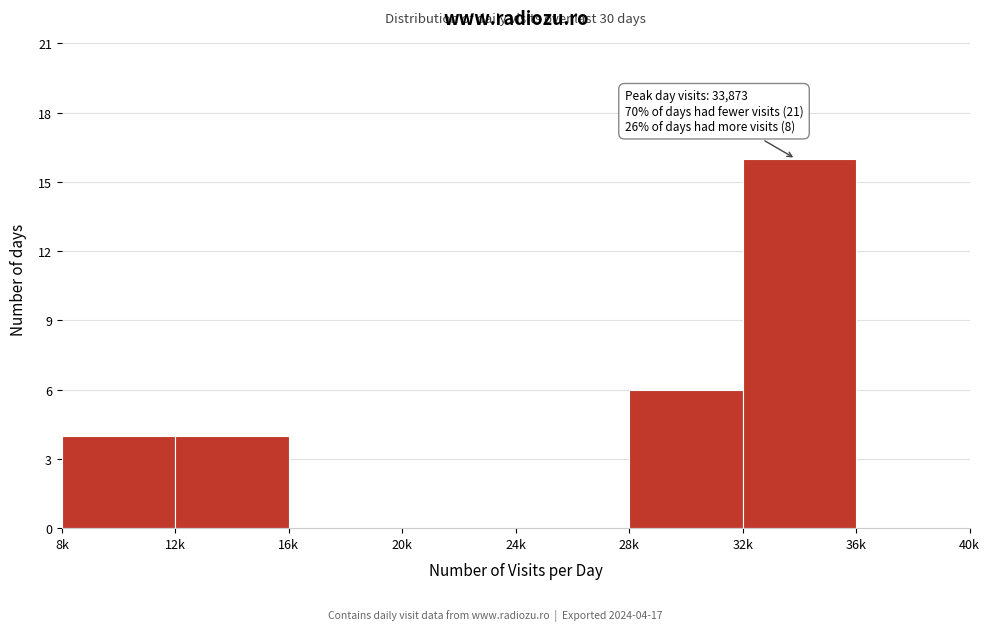

Reading left to right, what are all the values shown in this chart?

8k=4	12k=4	16k=0	20k=0	24k=0	28k=6	32k=16	36k=0